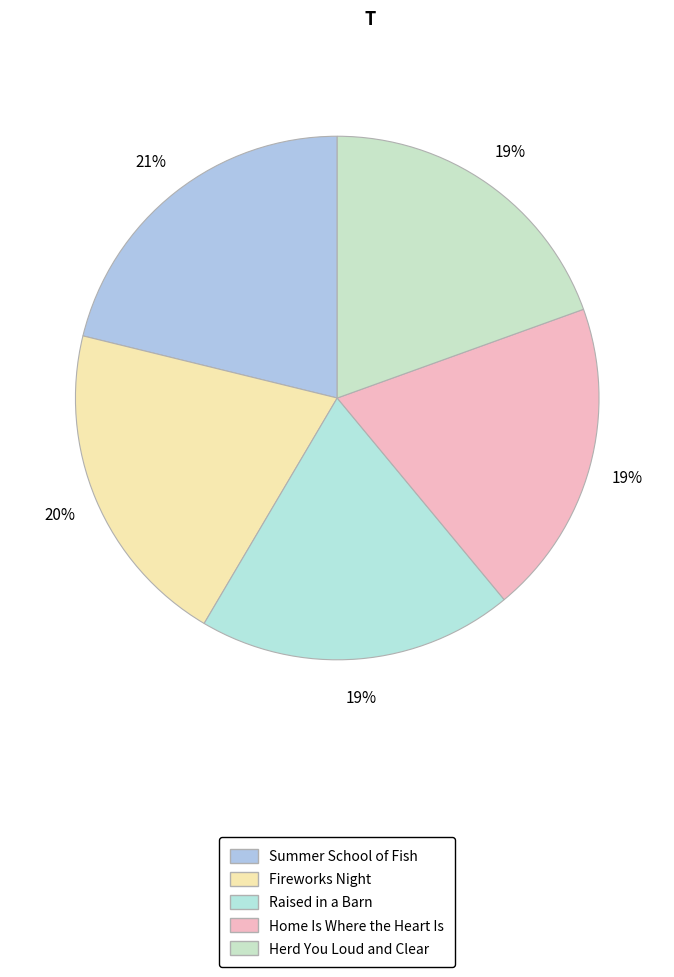

How many segments does this pie chart have?

5